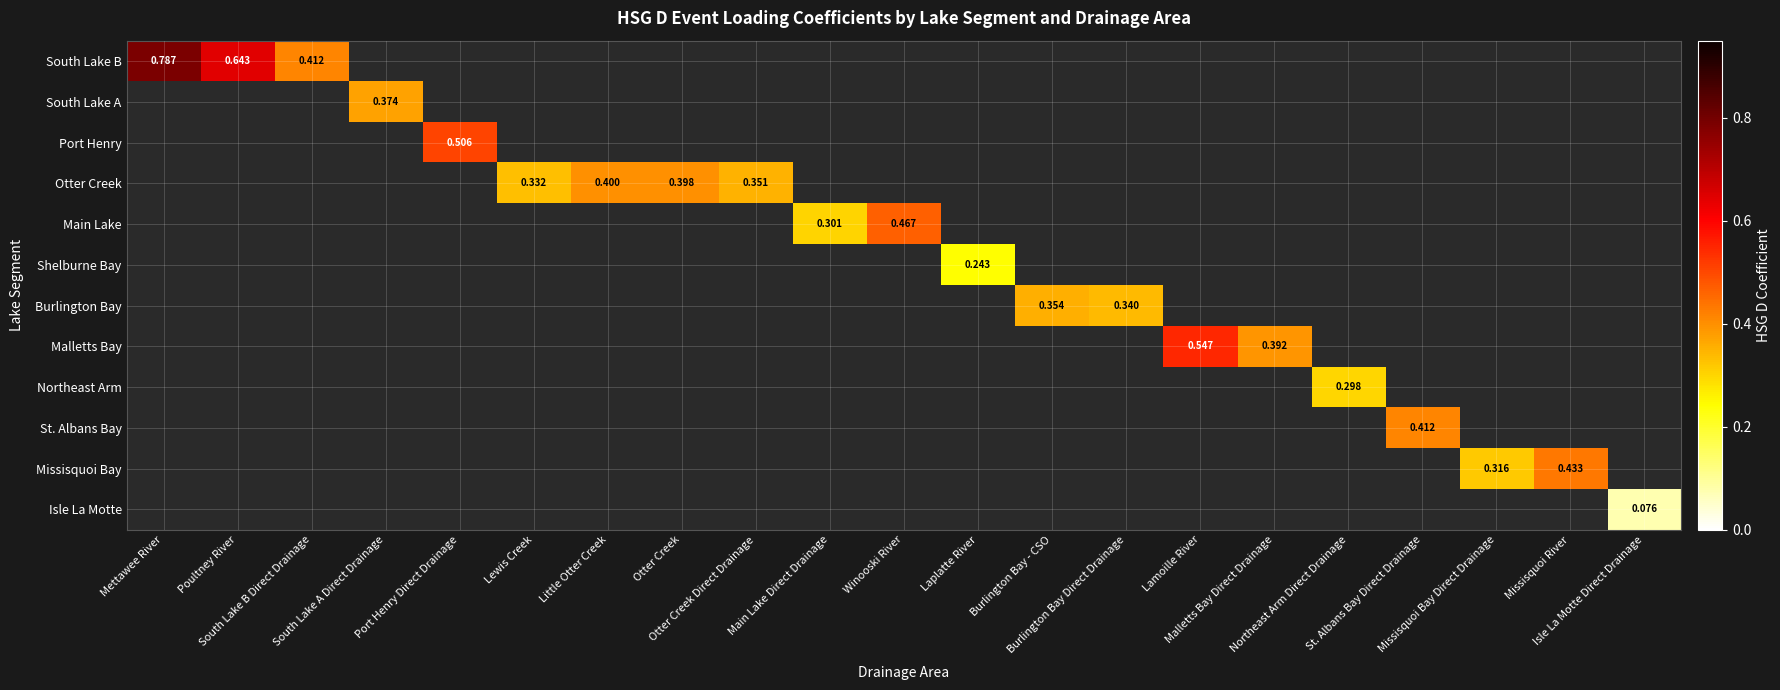

What is the difference between the second highest and minimum values in the South Lake B series?

0.2